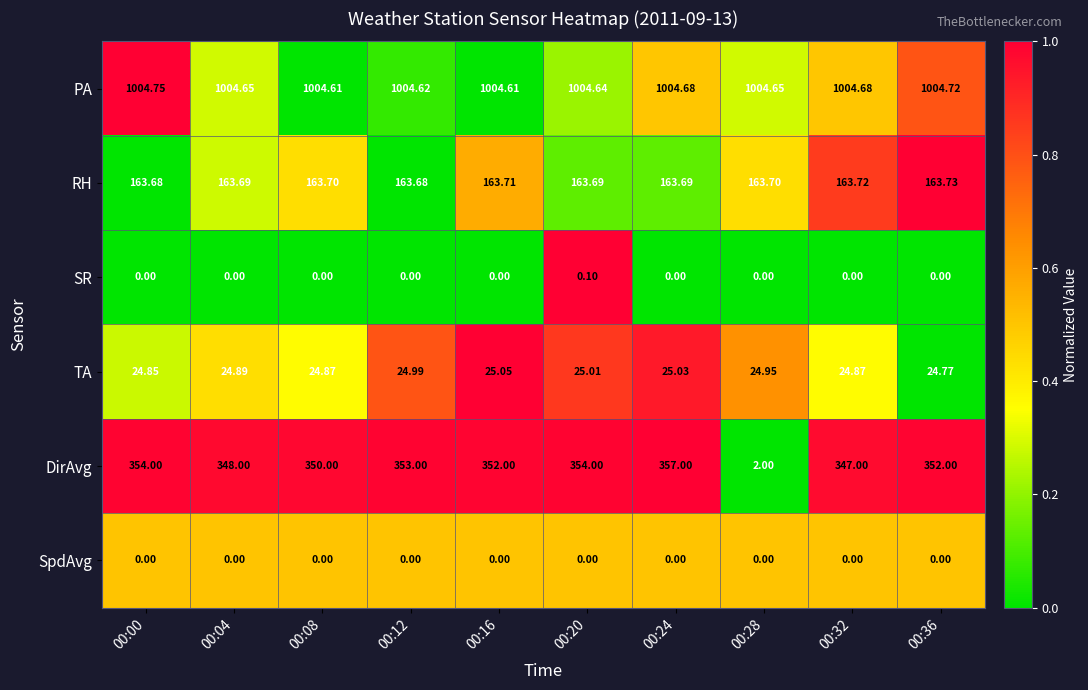

Which series changed the most between 00:04 and 00:16?

DirAvg